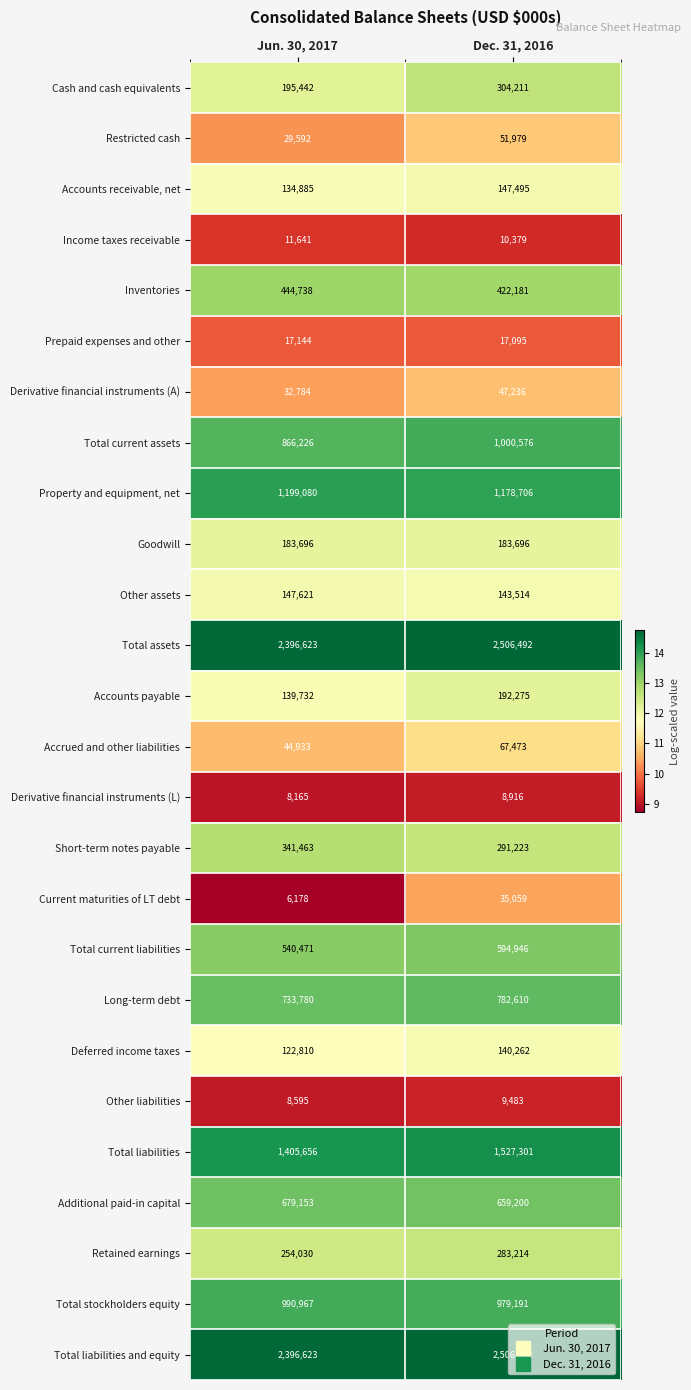

Is the value of Total current liabilities at Dec. 31, 2016 greater than the value of Deferred income taxes at Jun. 30, 2017?

Yes